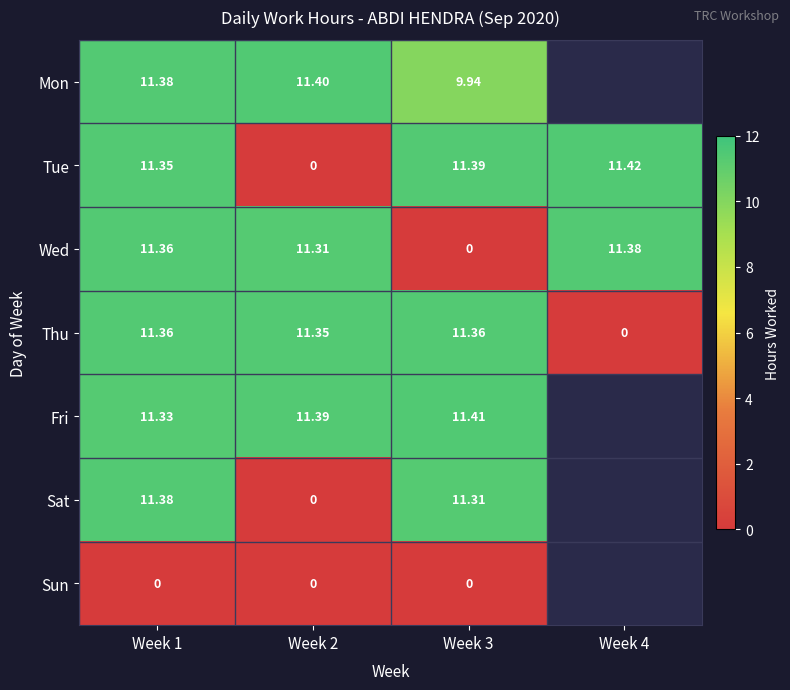

How many values in the Thu series are below 11?

1